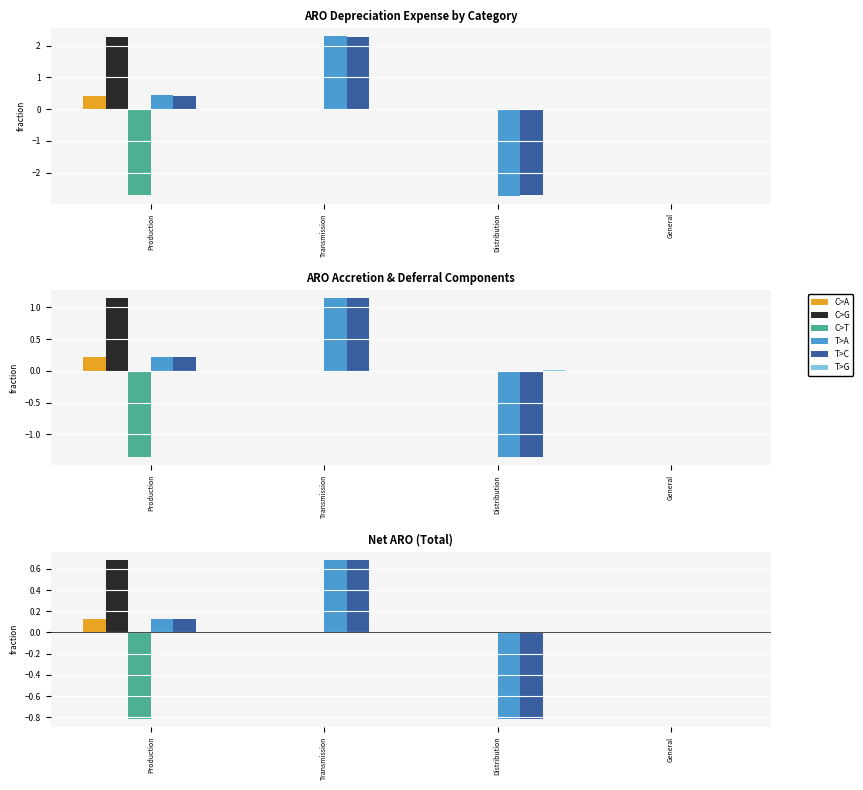

What is the highest value of the C>A series?

0.1